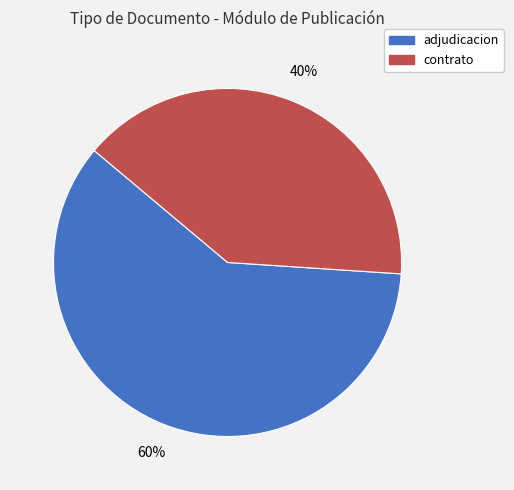

Does any single category account for the majority?

Yes